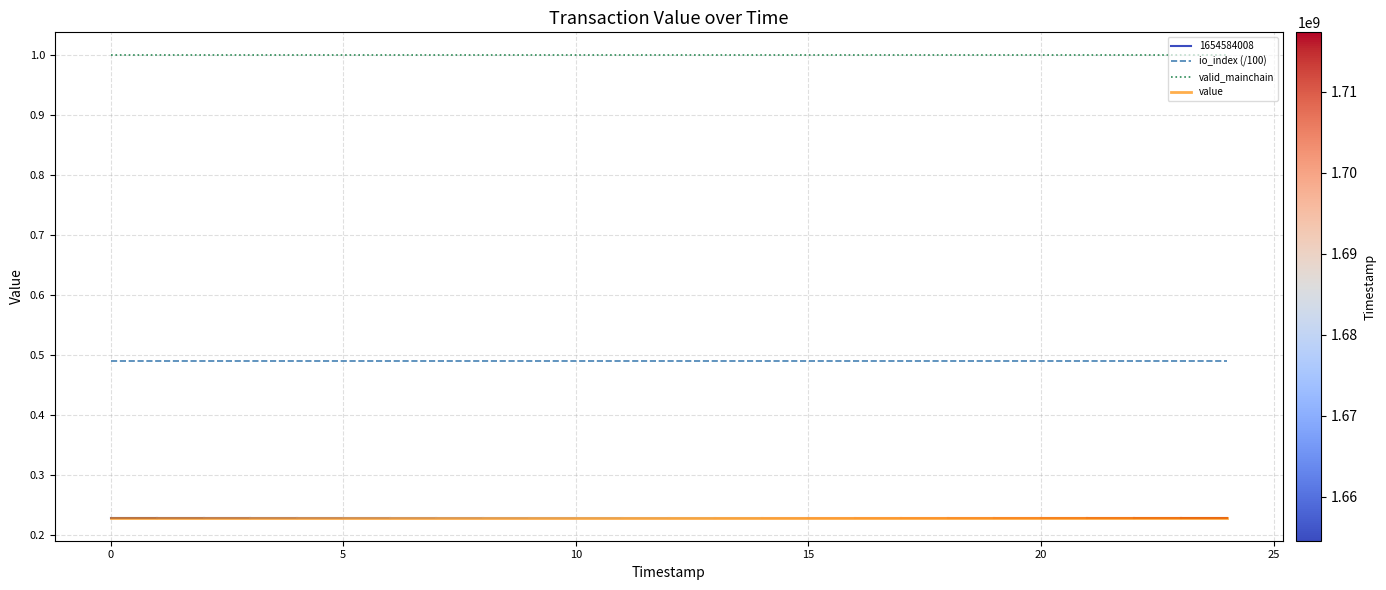

Which series has the widest spread of values?

io_index (/100)